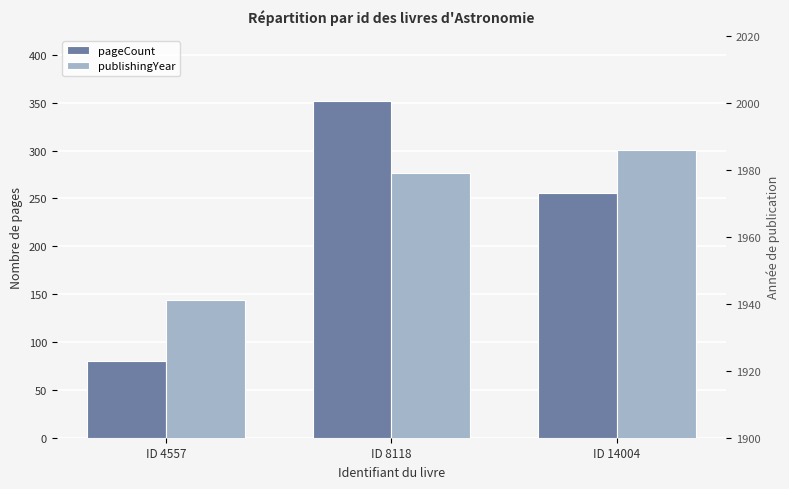

What is the sum of all publishingYear values?

5906